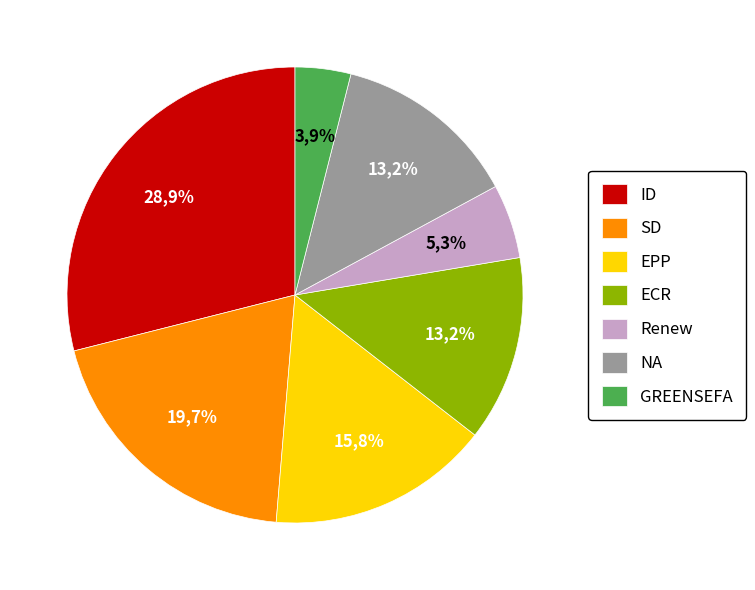

To the nearest percent, what is the average slice percentage?

14%